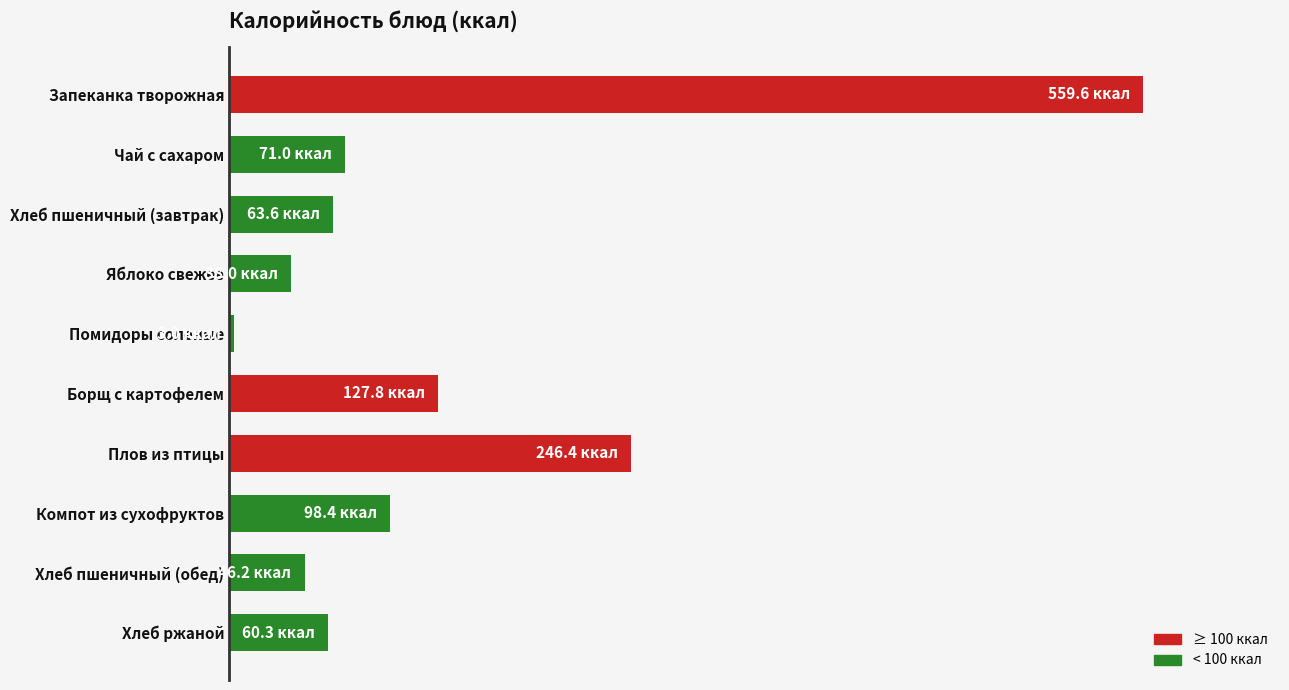

Are the bars horizontal?

Yes